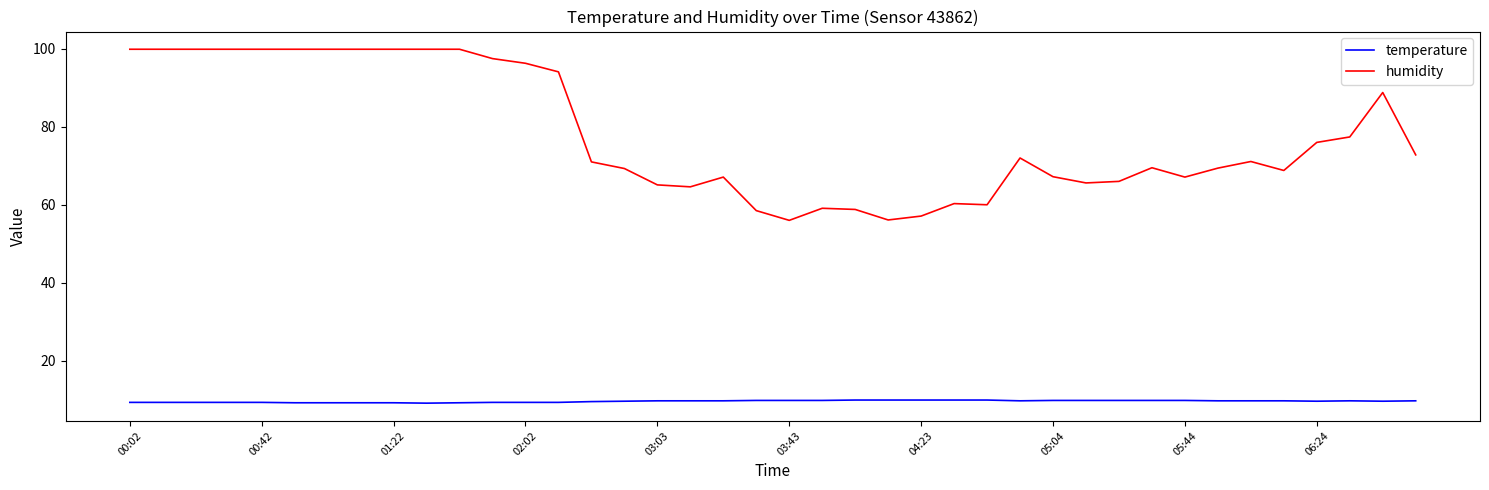

List the series in order of their overall mean, highest first.

humidity, temperature